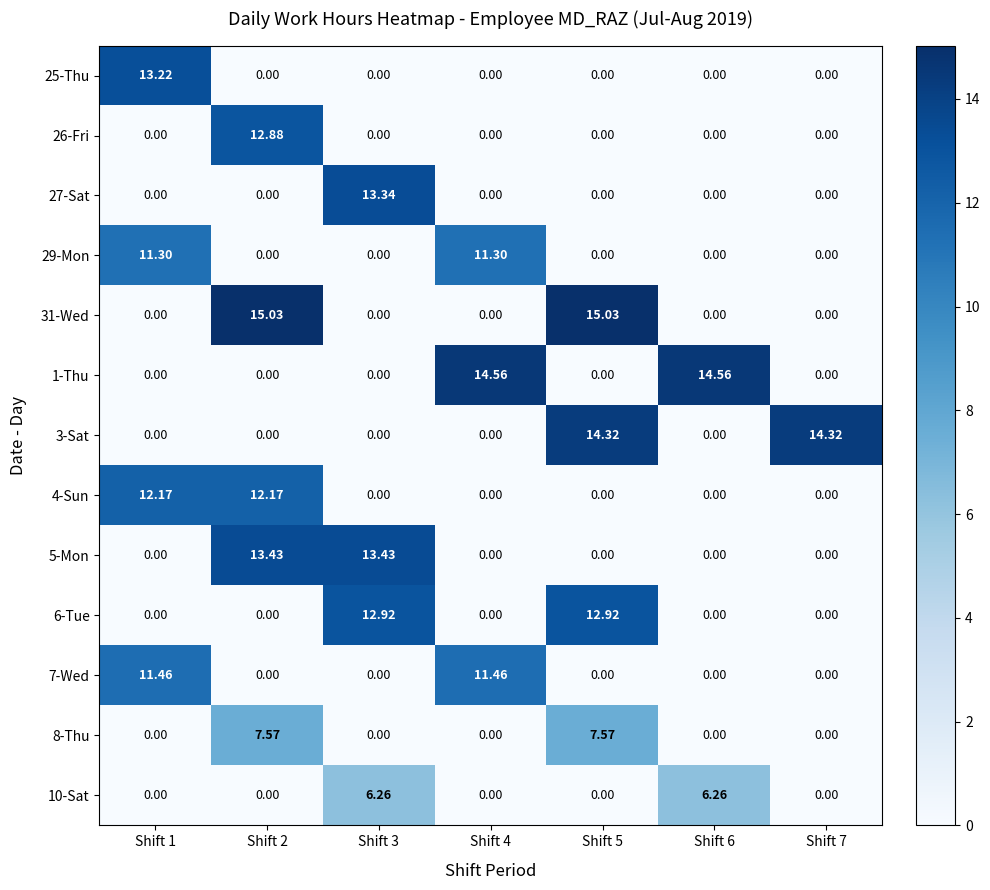

Which series has the largest total across all categories?

31-Wed